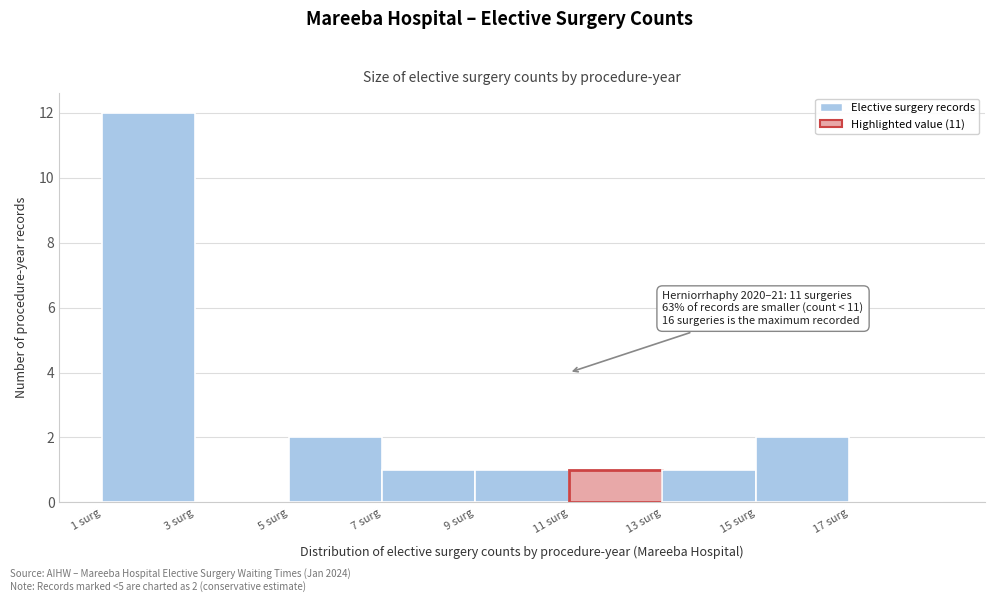

Over which range of the x-axis is the bar tallest?

1 to 3